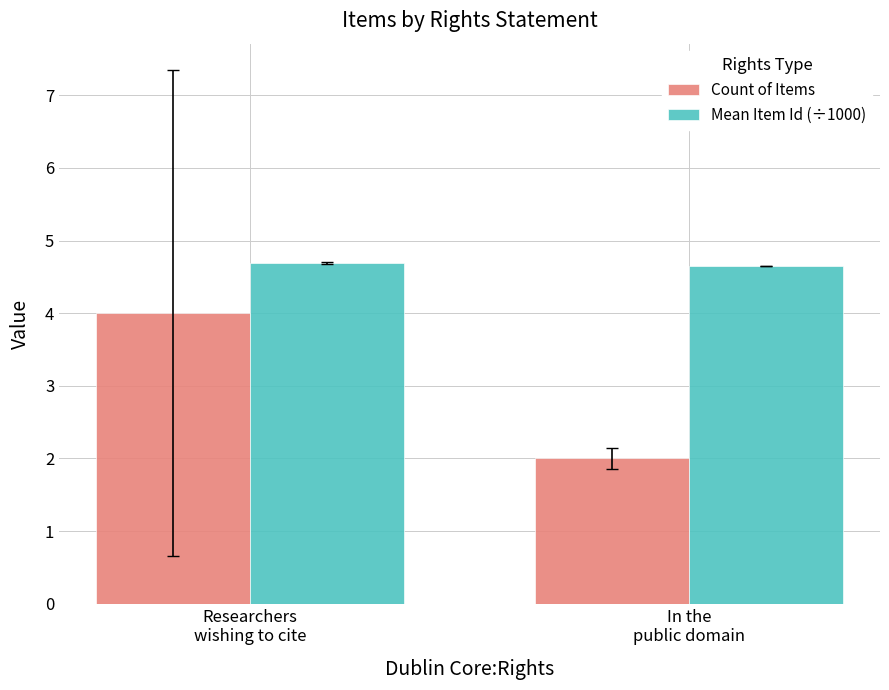

True or false: Count of Items has a value of 1.2 at Researchers
wishing to cite.

False